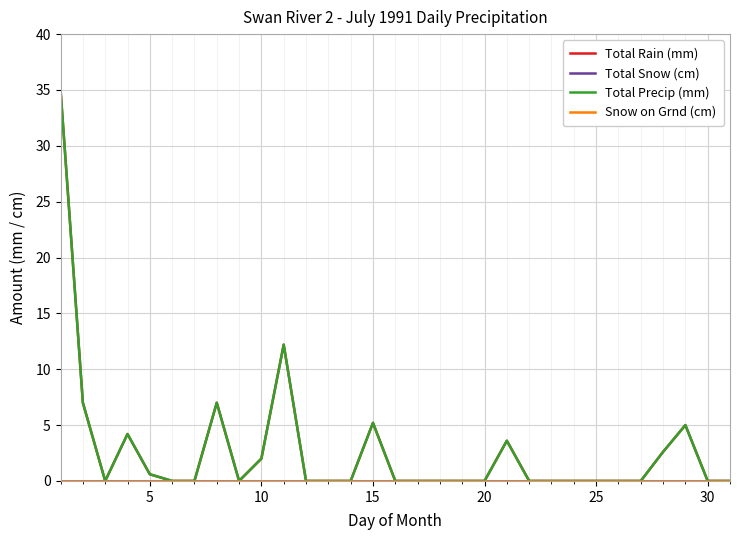

Does the chart have visible grid lines?

Yes